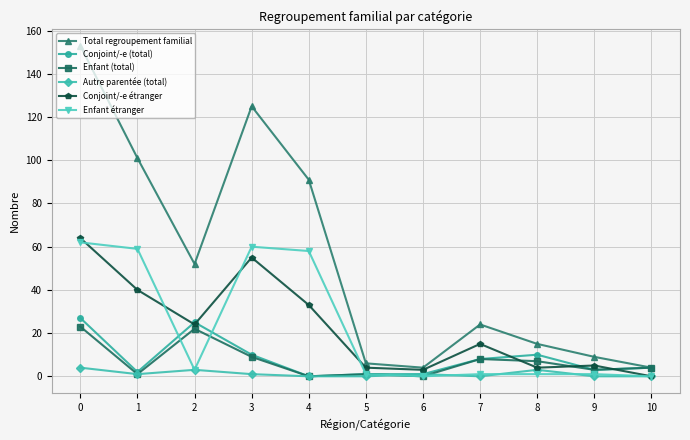

The value of Conjoint/-e (total) at 0 is 16. True or false?

False